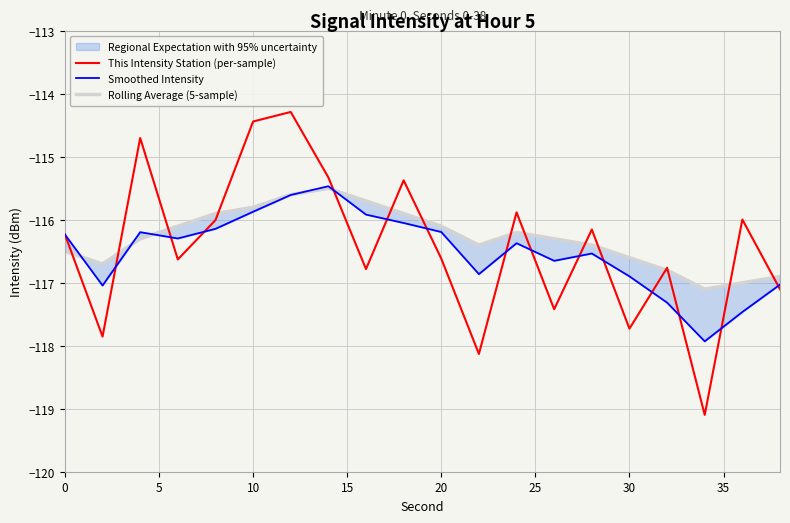

True or false: This Intensity Station (per-sample) has a value of -177.4 at 10.

False